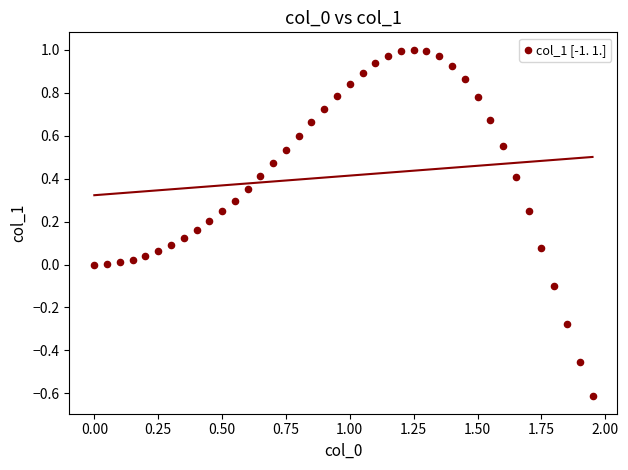

What is the range of X values (max minus min)?

2.0